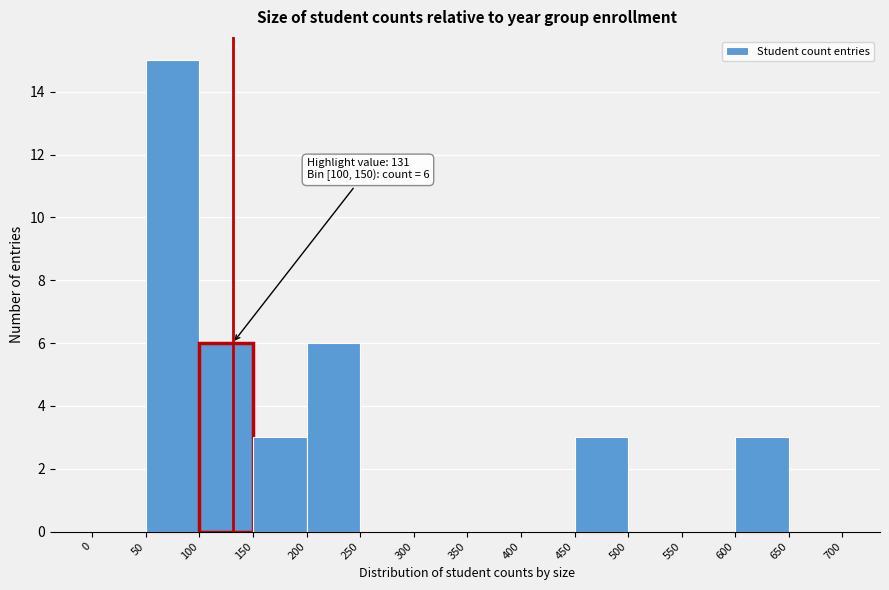

Which range on the x-axis has the tallest bar?

50 to 100